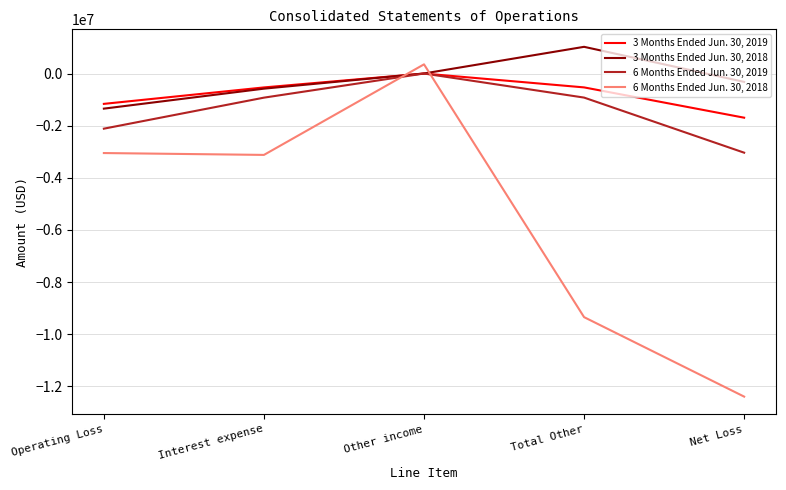

Between Total Other and Net Loss, which series saw the biggest shift?

6 Months Ended Jun. 30, 2018